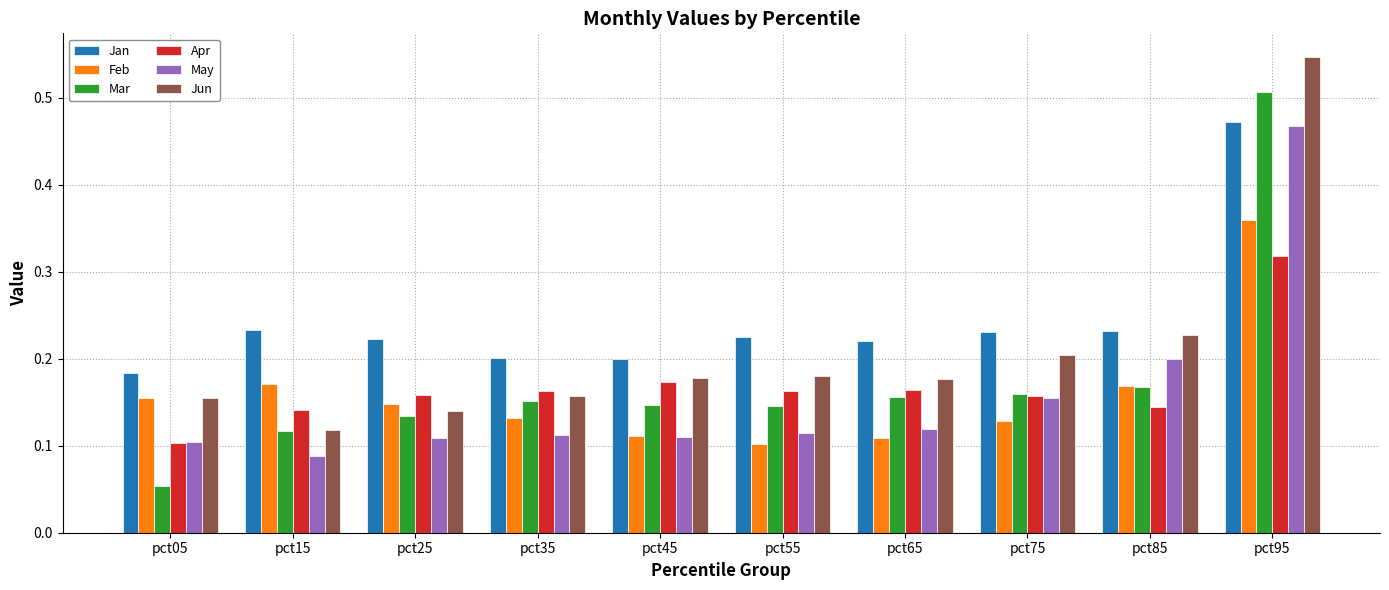

Which label corresponds to the smallest value in the chart?

pct05